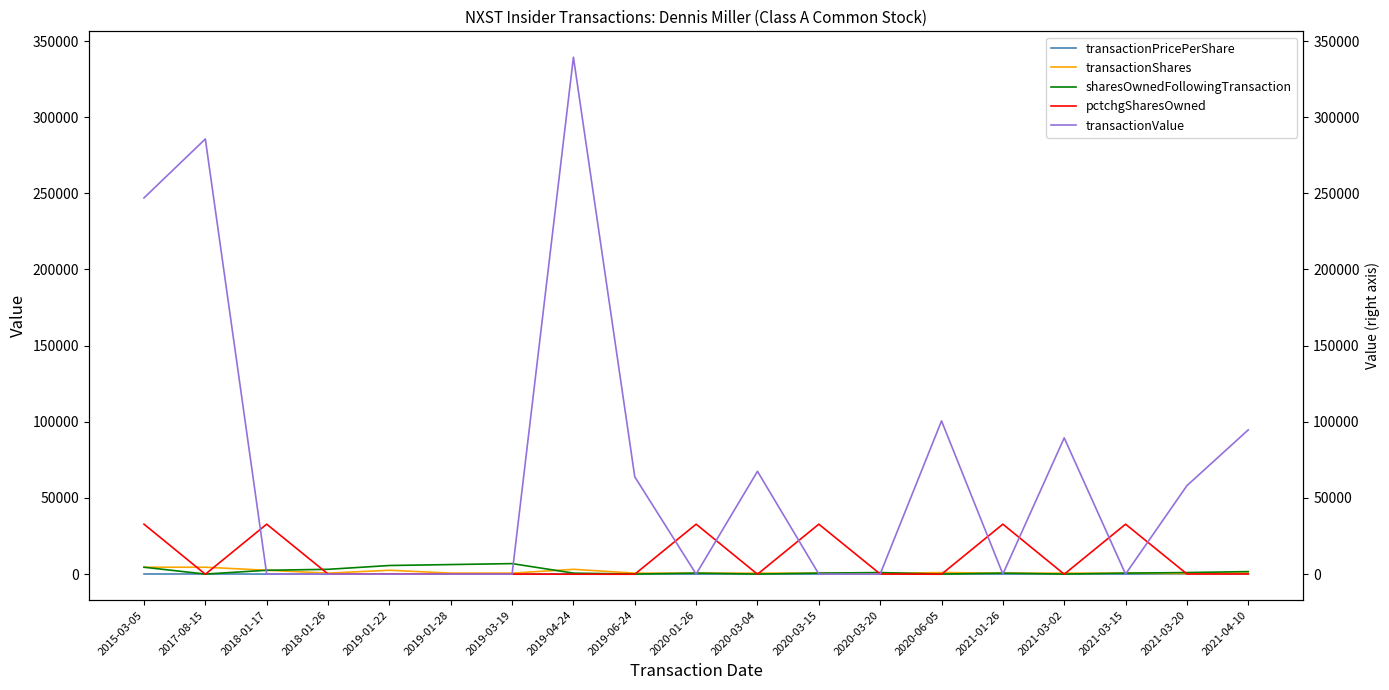

What is the average value of the sharesOwnedFollowingTransaction series?

1875.0